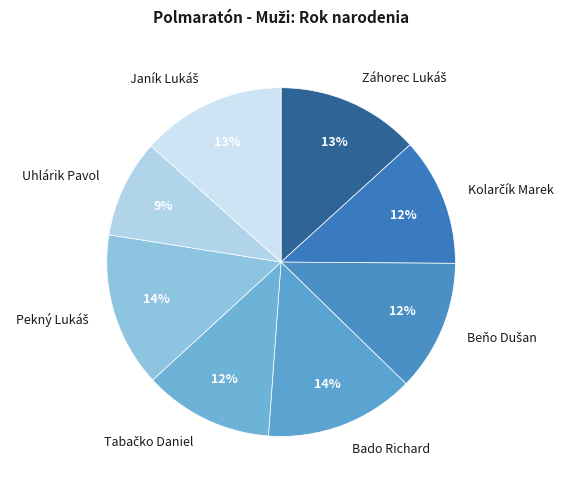

How many slices are in this pie chart?

8